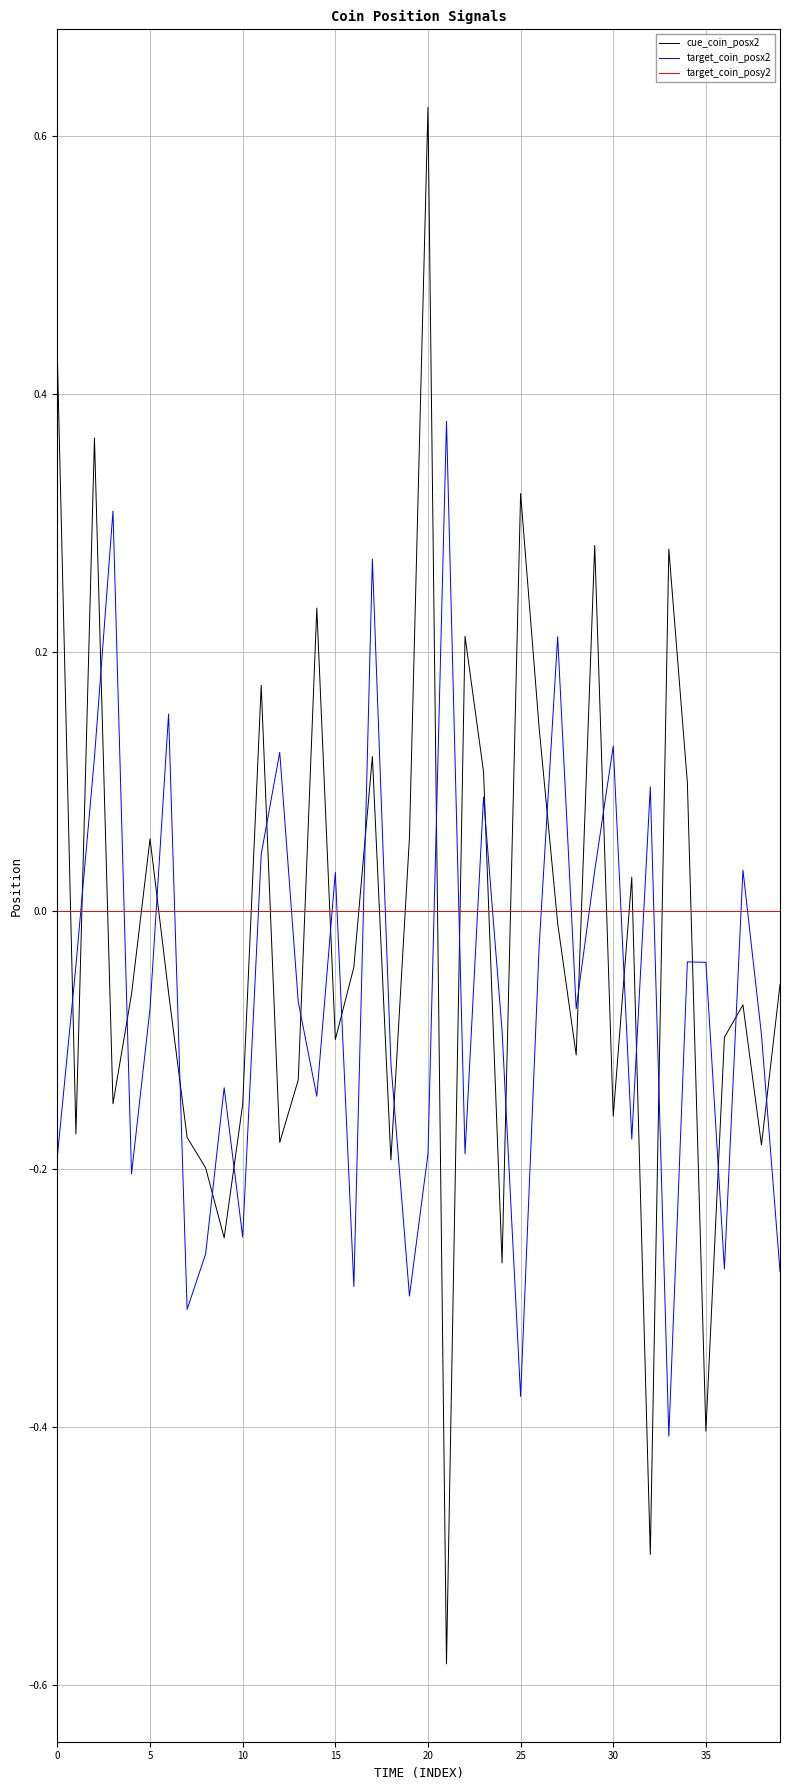

True or false: target_coin_posy2 and target_coin_posx2 cross at least once.

True